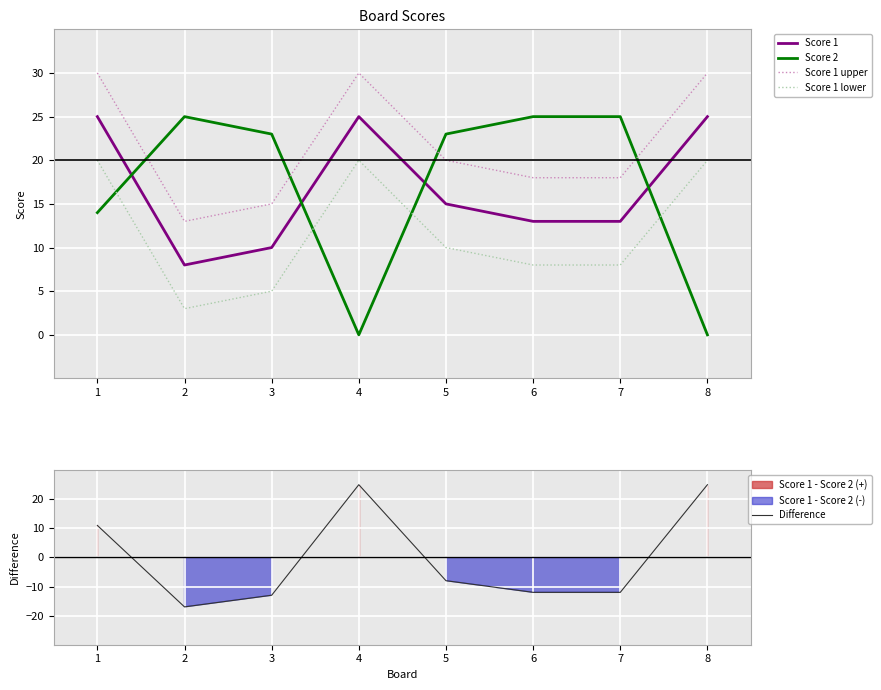

At which category is the sum across all series the highest?

1